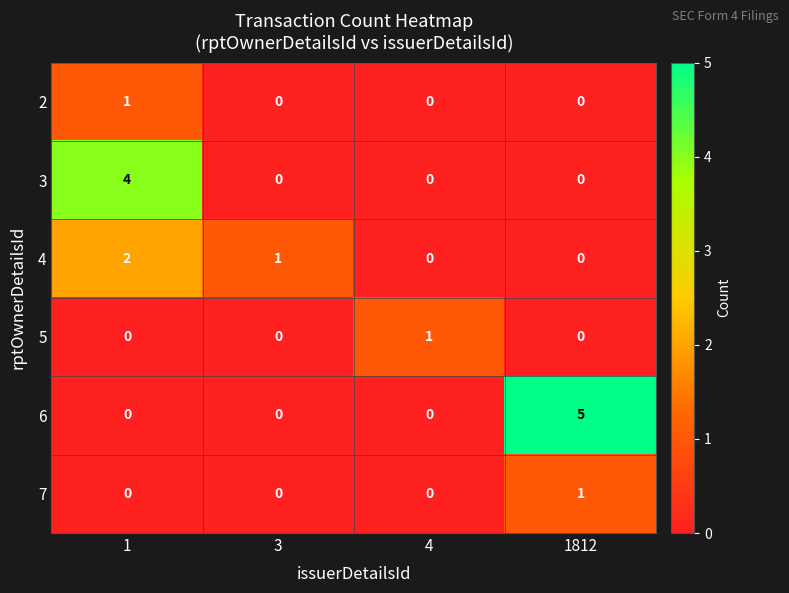

The value of 6 at 4 is -2. True or false?

False